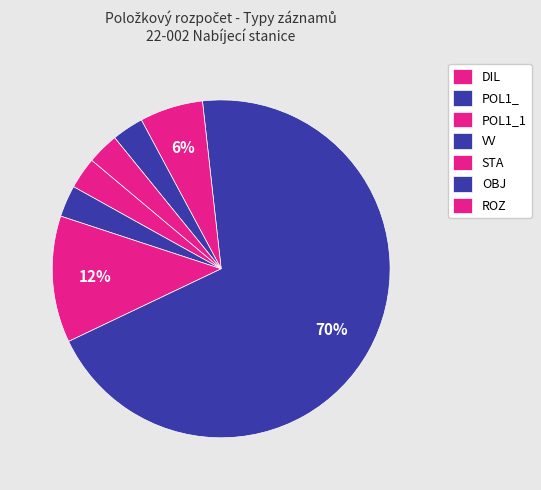

Combined, what portion of the pie is POL1_ and ROZ?

6.1%